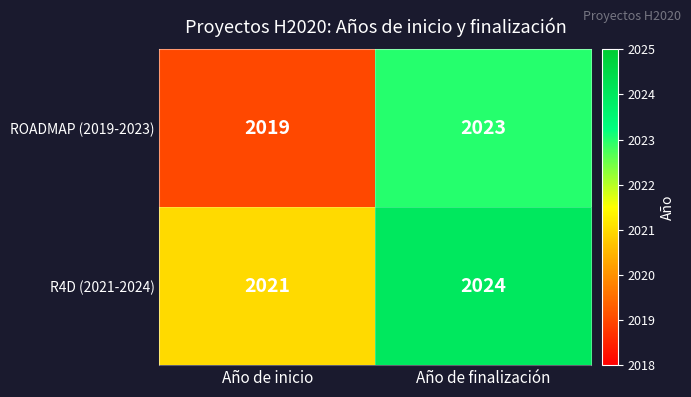

At how many categories does at least one series exceed 2023?

1